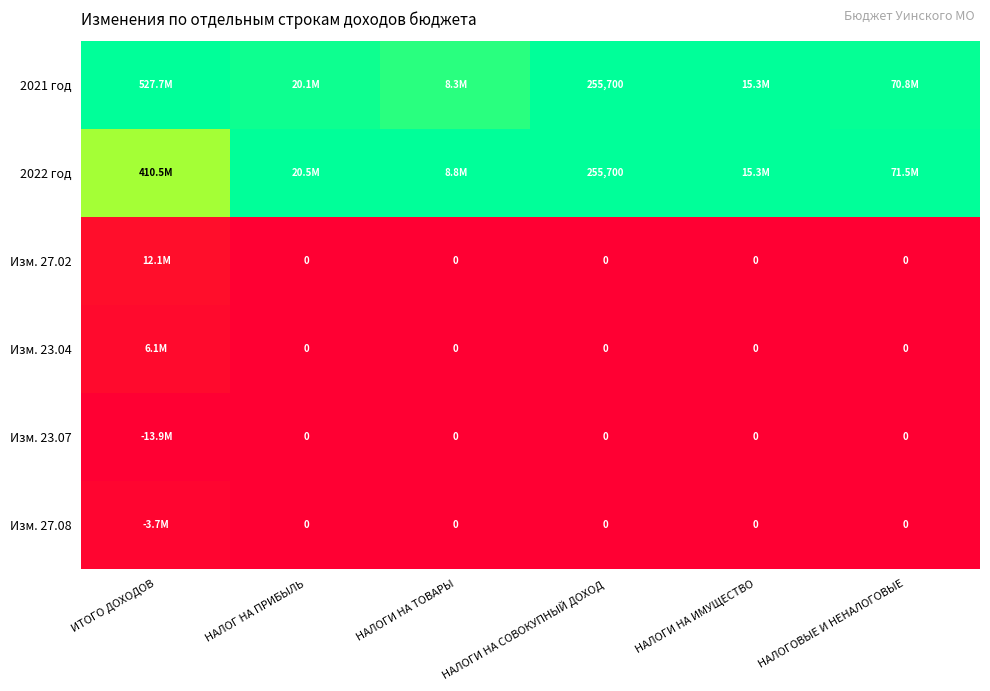

True or false: 2022 год has a value of 0.7 at НАЛОГИ НА ТОВАРЫ.

False